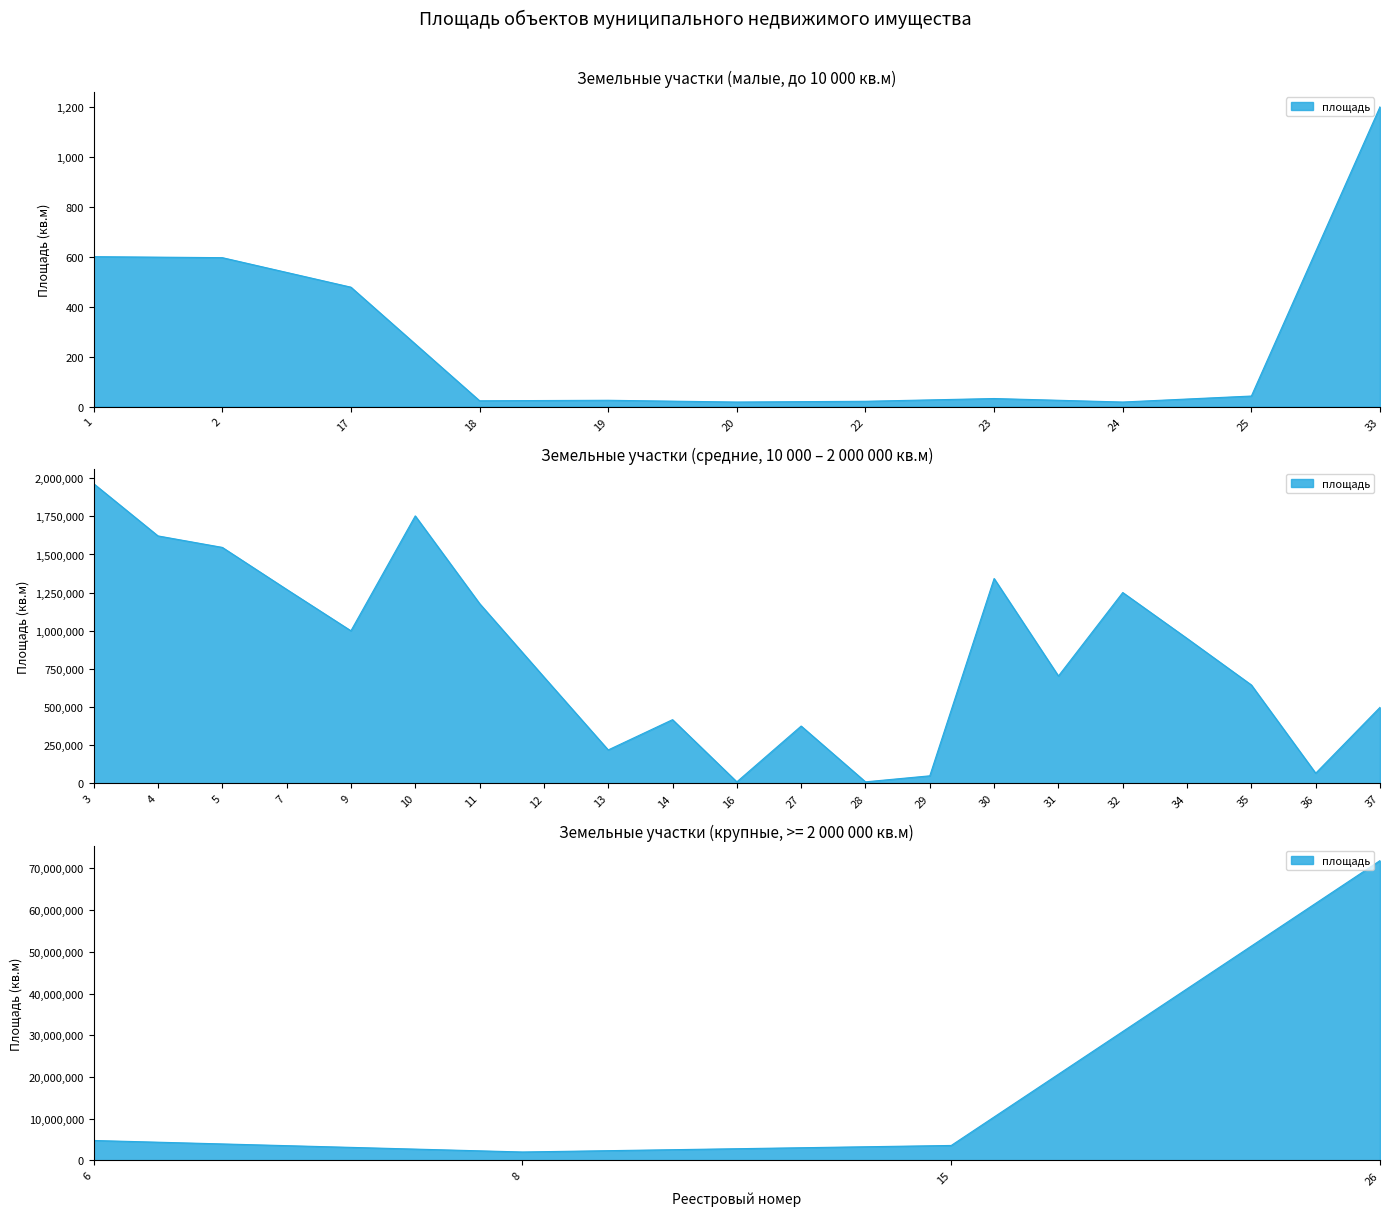

What is the value of the 35th point from the left?

67000.0